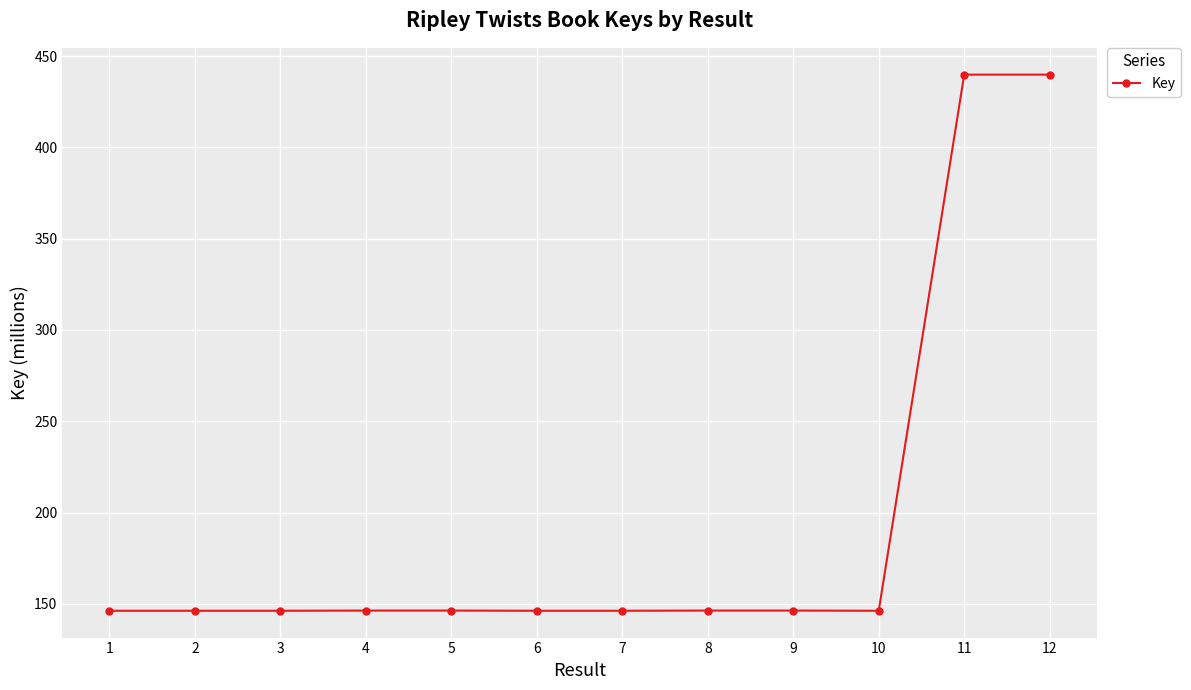

True or false: the data has more than 1 interior local peaks.

True